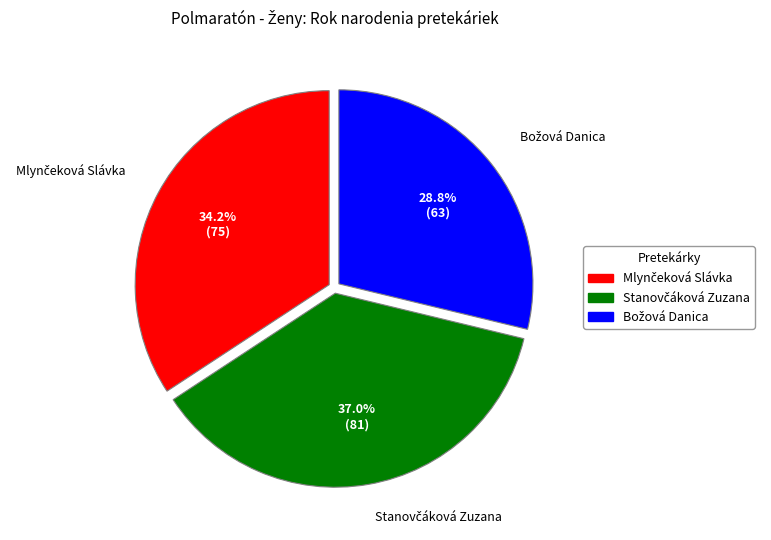

To the nearest percent, what is the average slice percentage?

33%